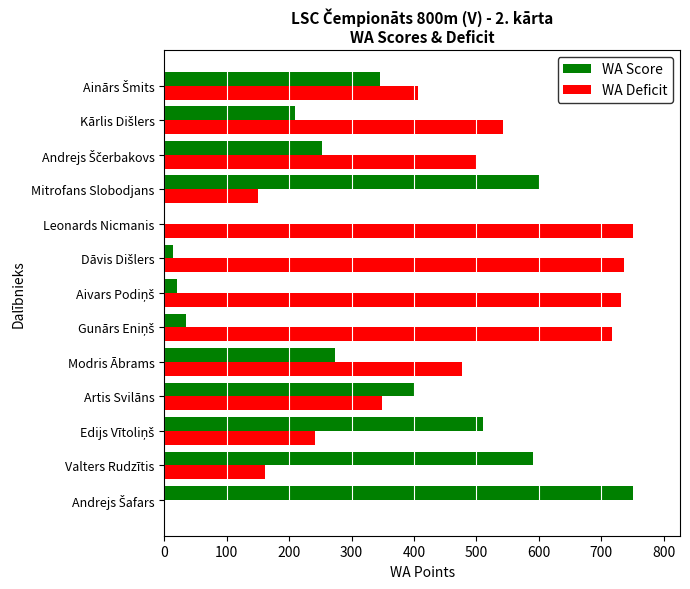

What are all the series names shown in the legend?

WA Score, WA Deficit